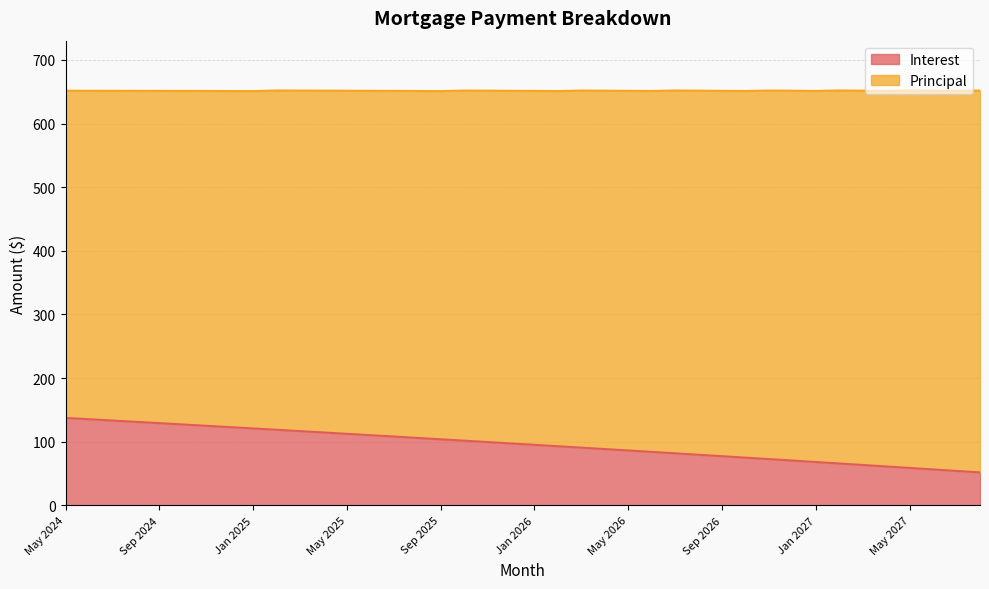

What is the value of the 7th point from the left?

125.2